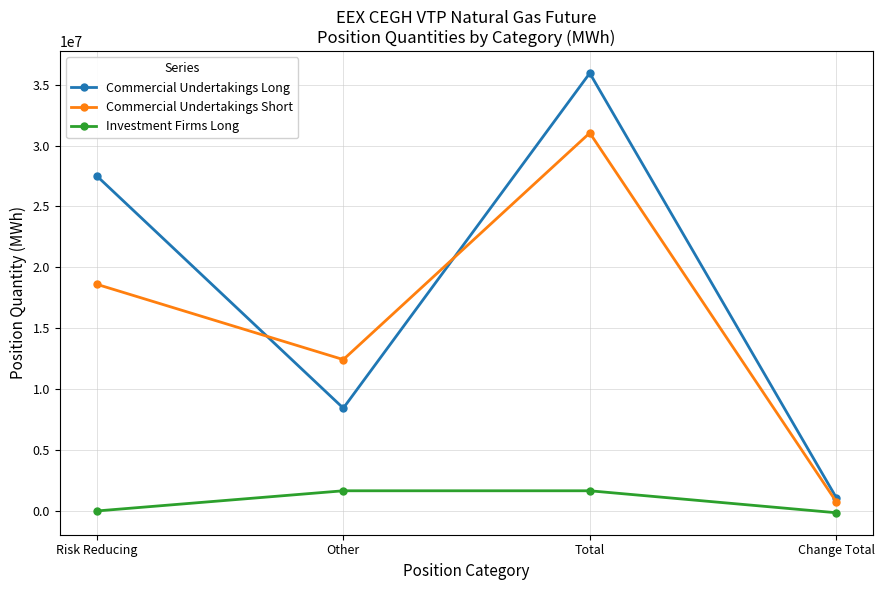

True or false: Investment Firms Long and Commercial Undertakings Short intersect in this chart.

False